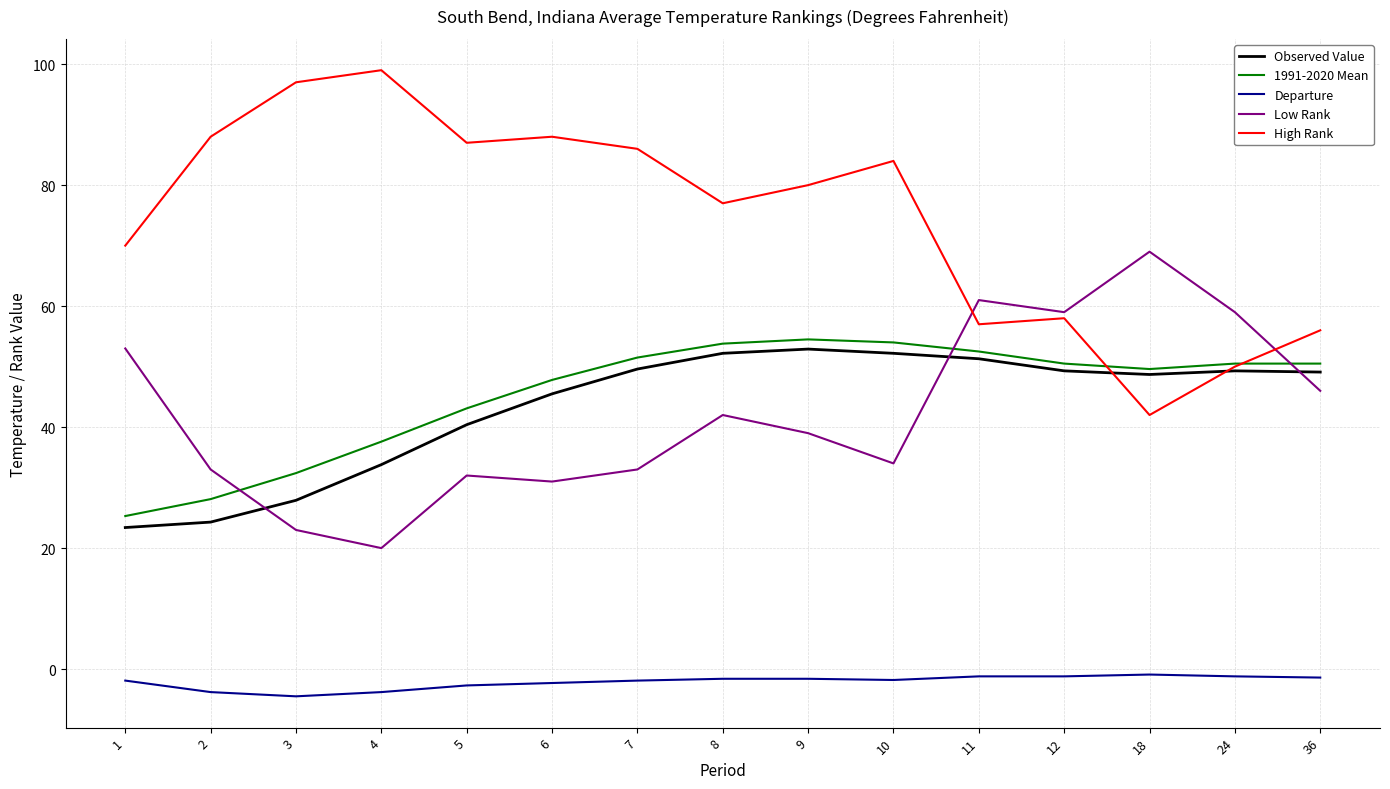

Which series has the largest total across all categories?

High Rank